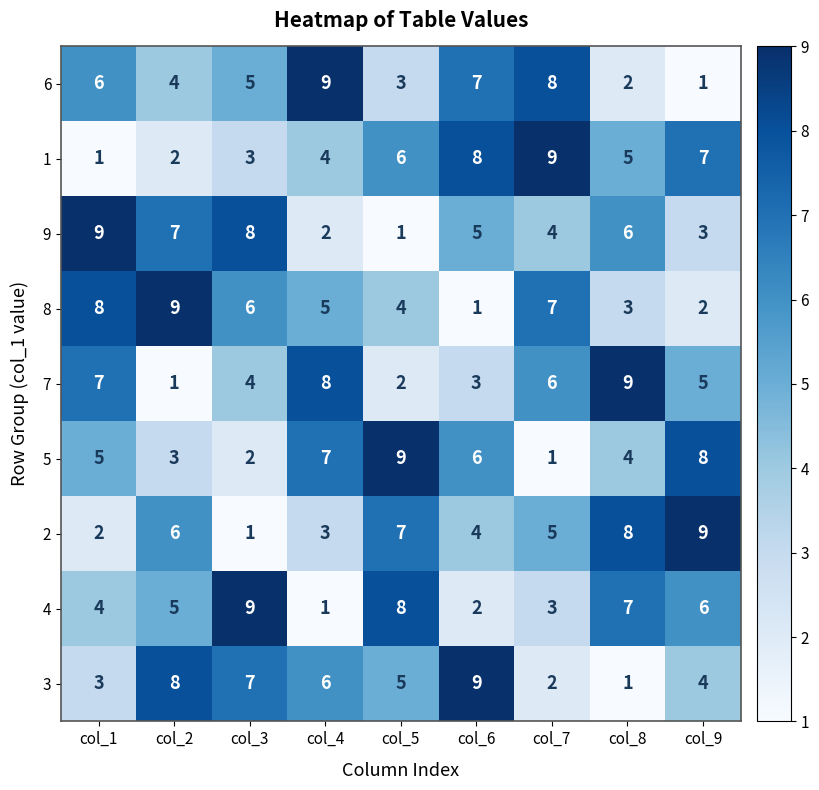

What is the spread (max minus min) of values at col_2?

8